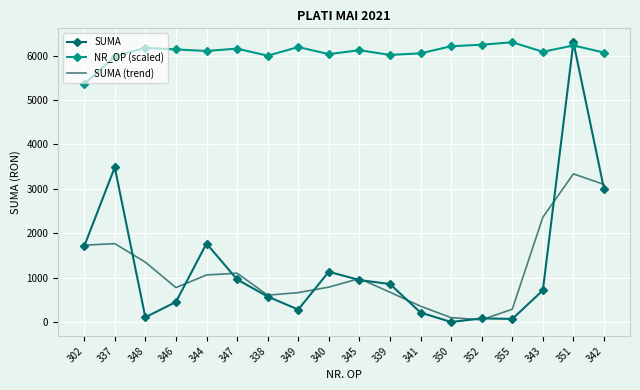

True or false: SUMA has more than 2 points higher than both neighbors.

True